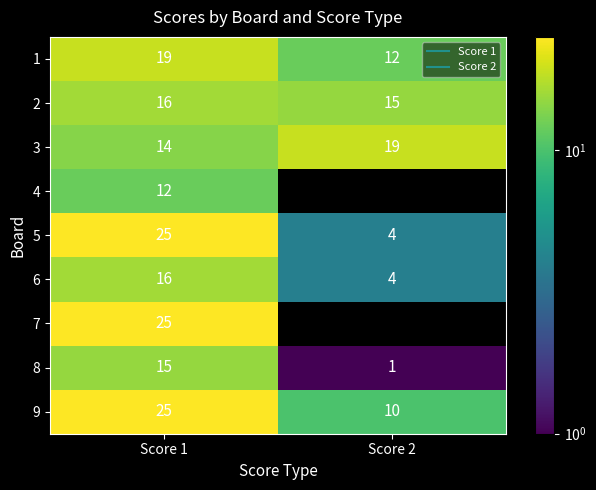

Is the value of 1 at Score 2 greater than the value of 6 at Score 2?

Yes